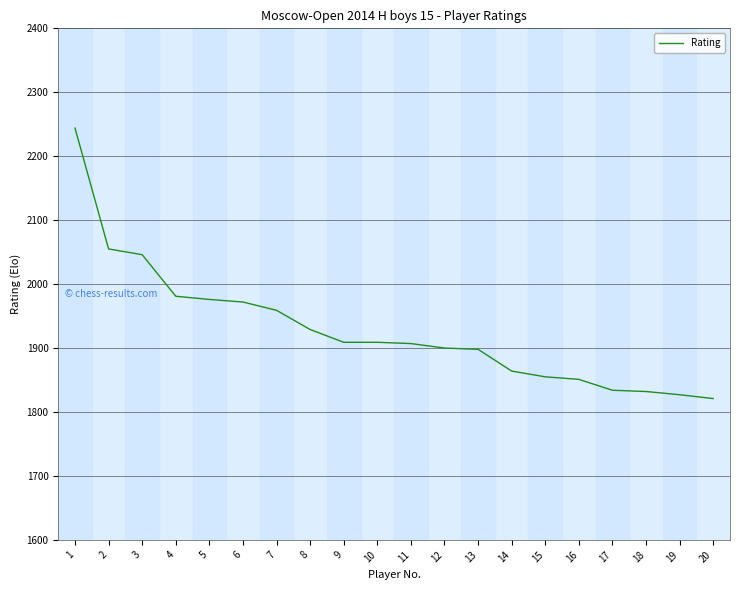

What is the minimum value shown in the chart?

1821